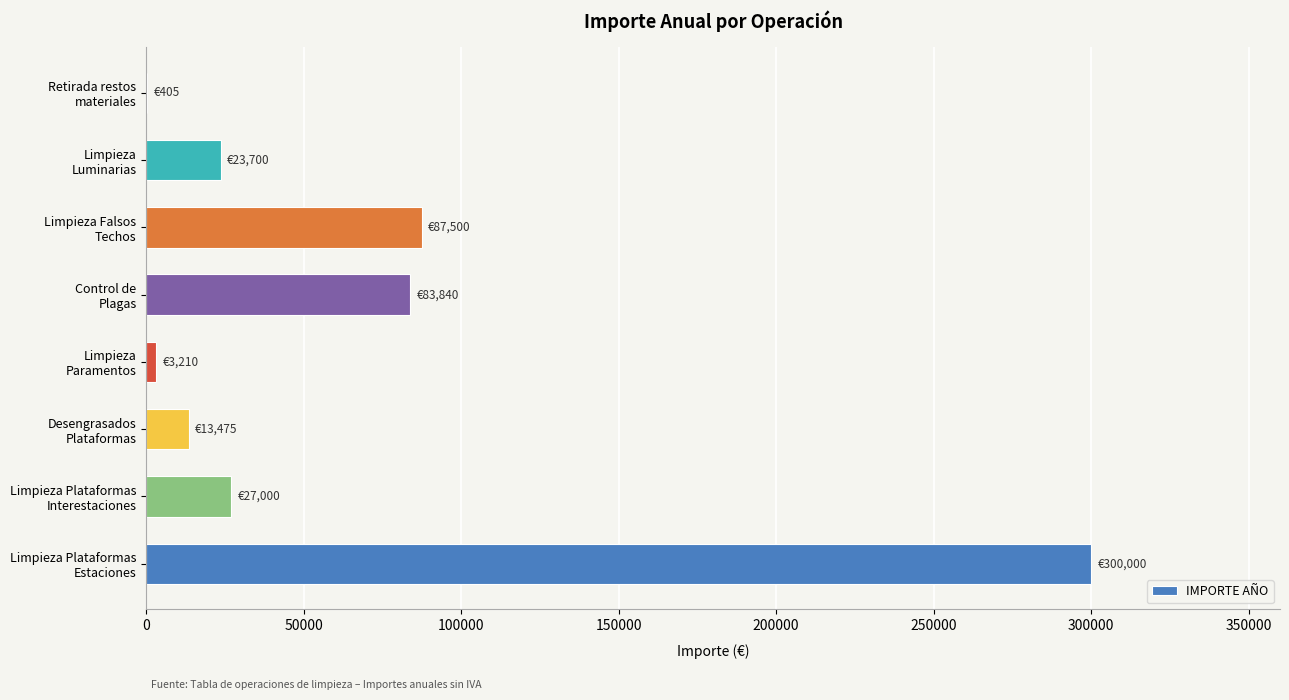

What is the average value?

67391